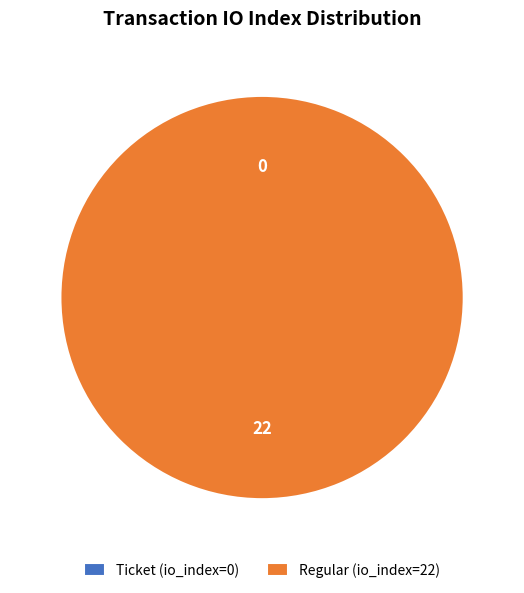

Combined, what portion of the pie is Regular (io_index=22) and Ticket (io_index=0)?

100.0%